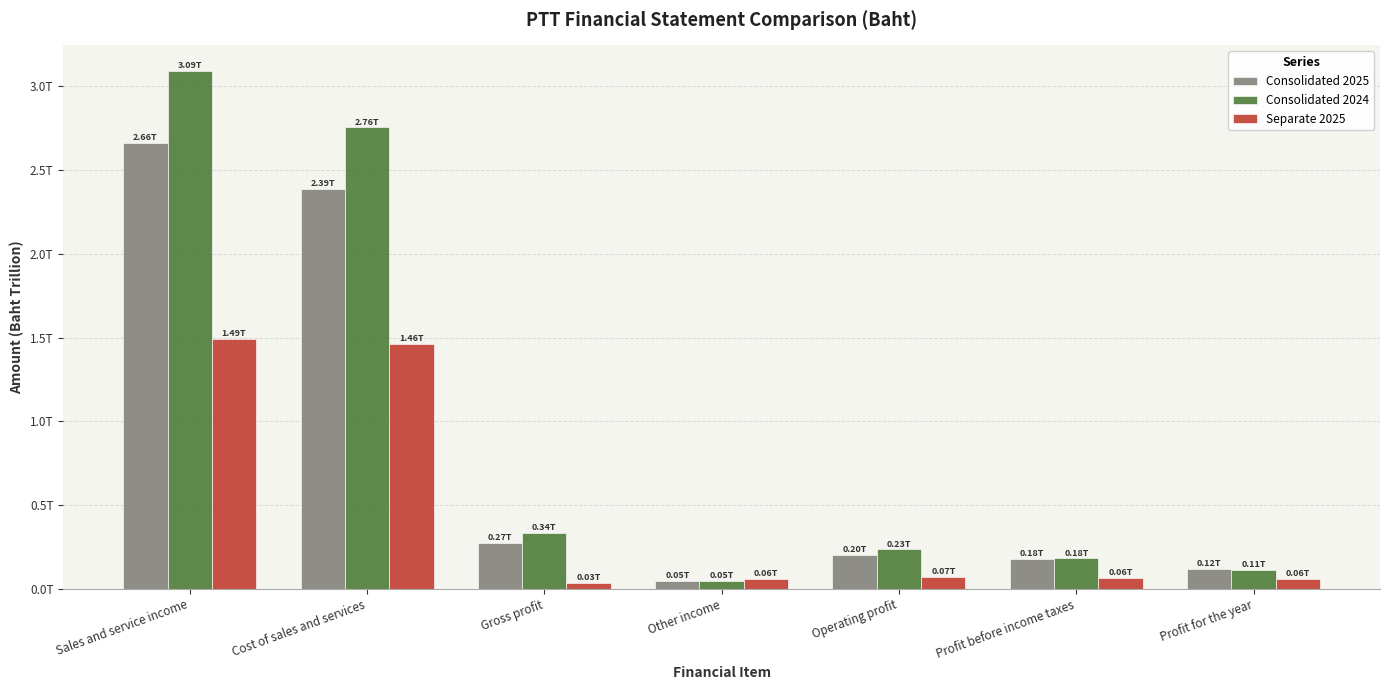

Does the chart contain stacked bars?

No